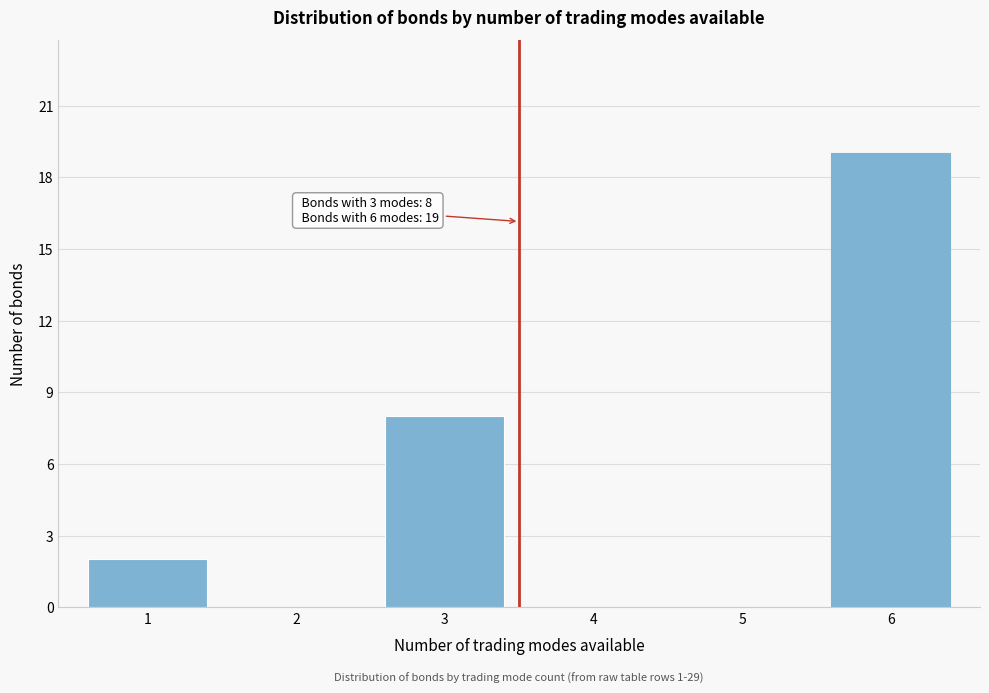

What is the ratio of the value at 3 to the value at 1?

4.0